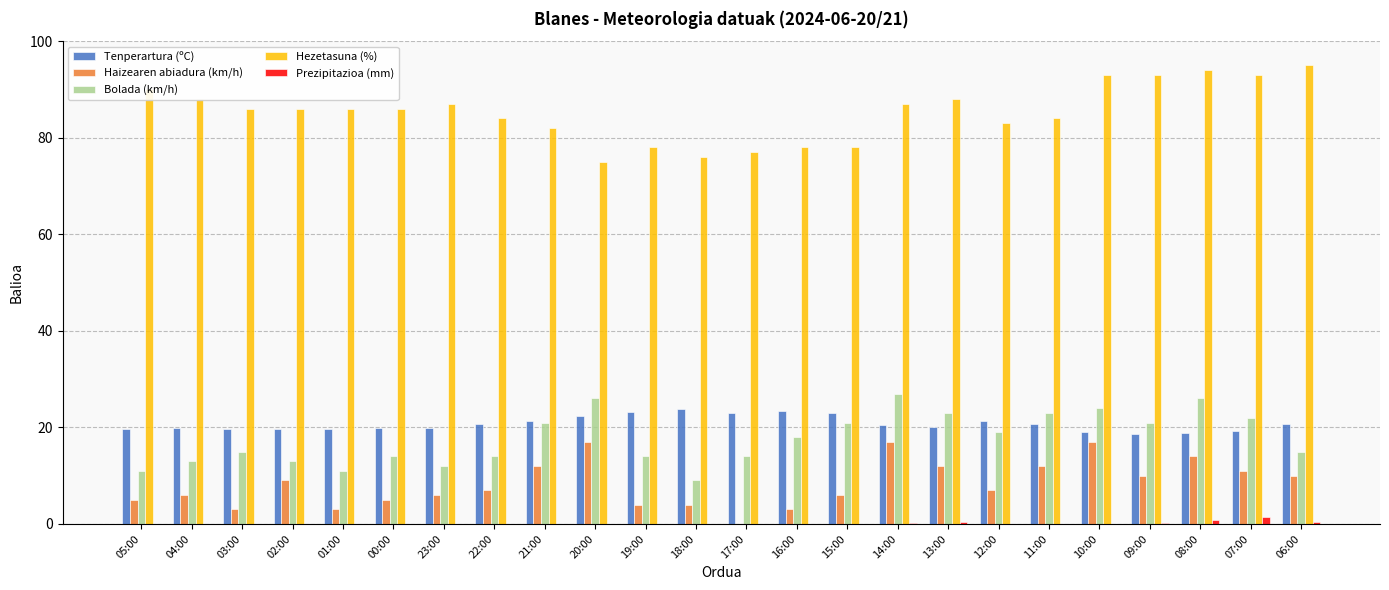

What is the sum of all Prezipitazioa (mm) values?

3.4